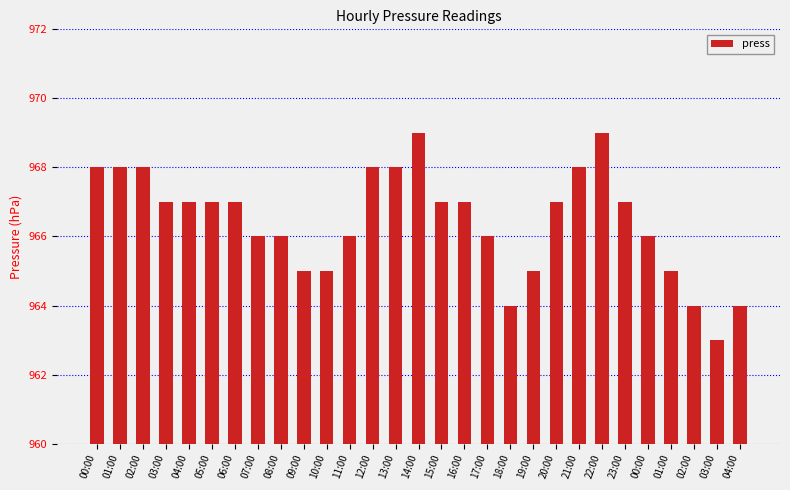

Which label corresponds to the largest value in the chart?

14:00